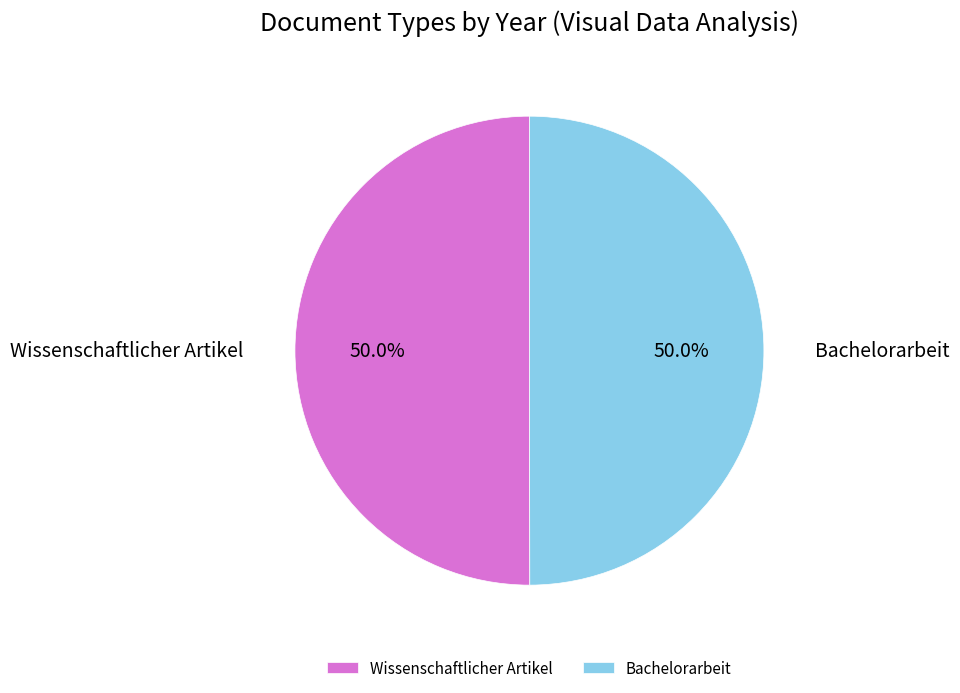

To the nearest percent, what portion does Bachelorarbeit represent?

50%